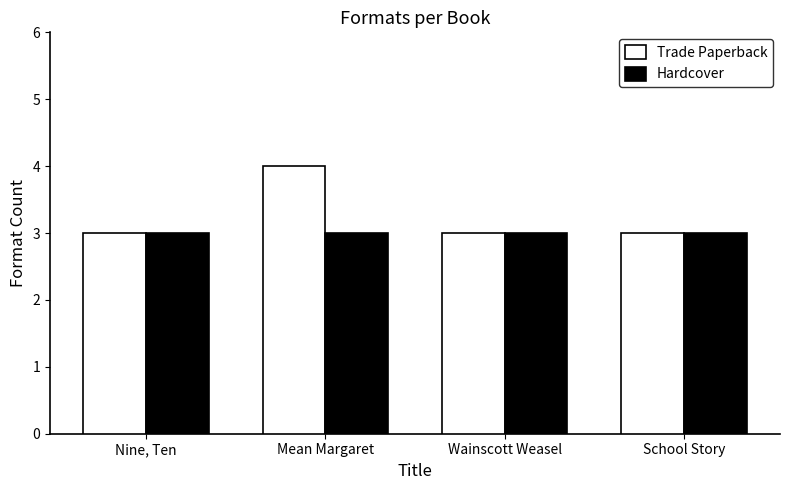

How many Trade Paperback values are between 3 and 4?

4